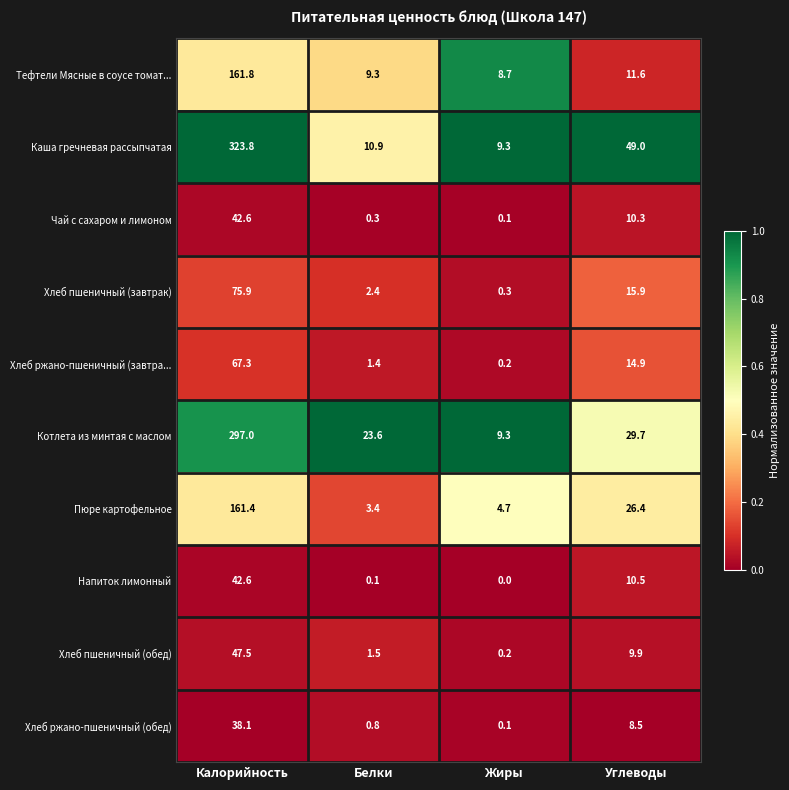

Which series has the largest total across all categories?

Каша гречневая рассыпчатая